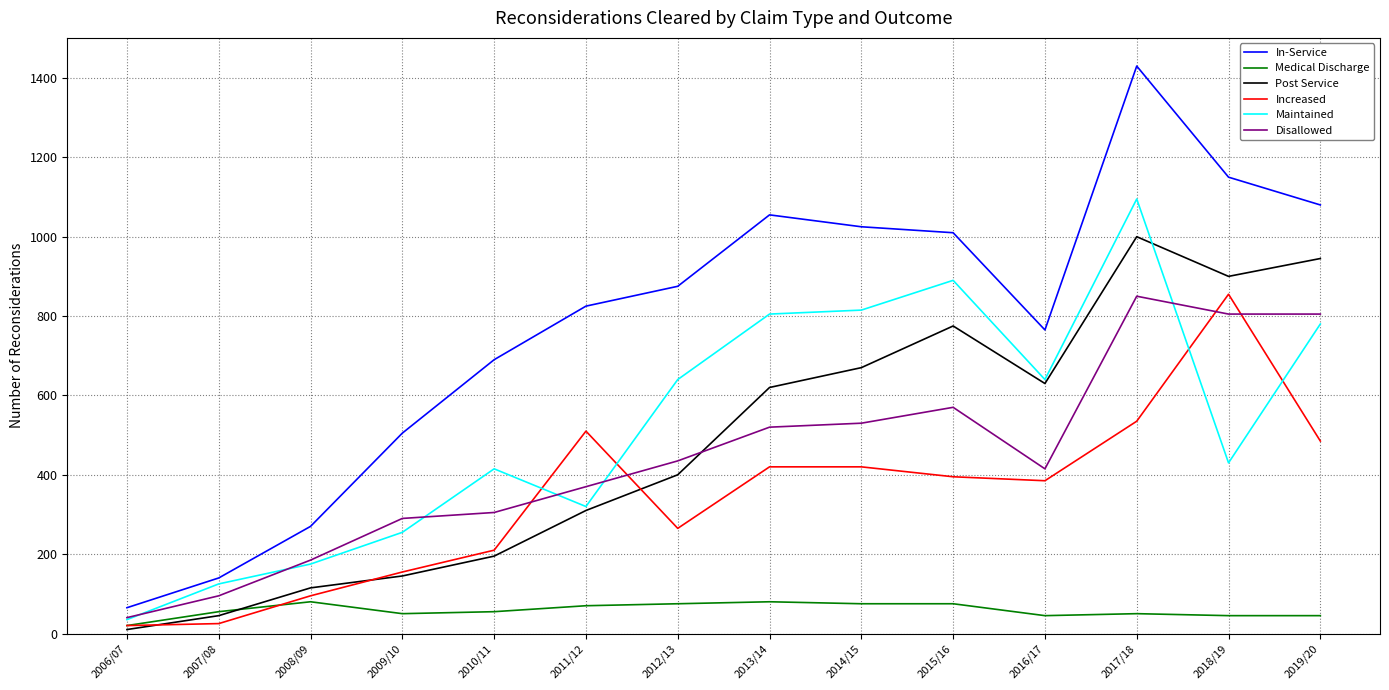

Where is the first local minimum for In-Service?

2016/17